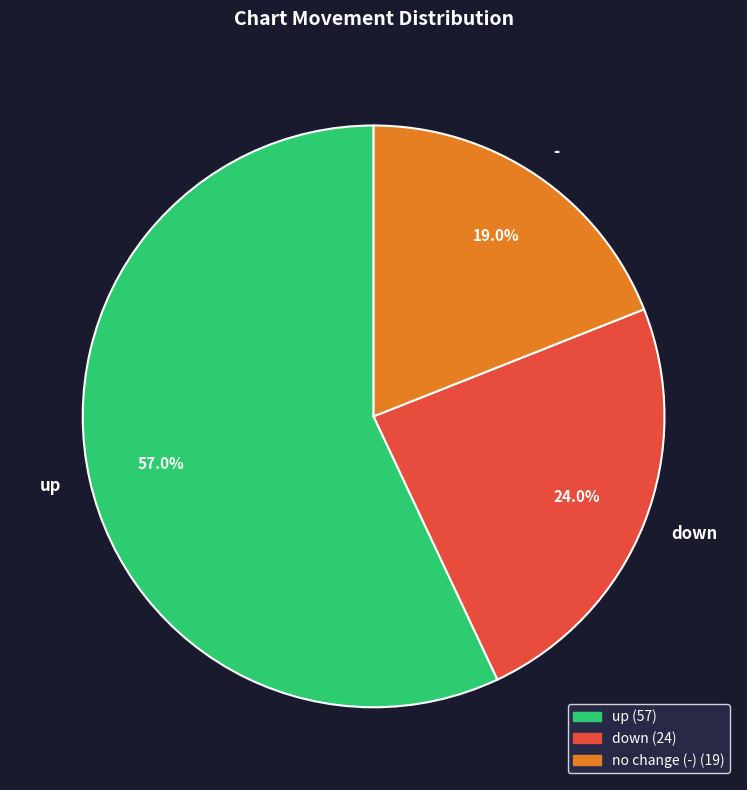

To the nearest percent, what is the average slice percentage?

33%